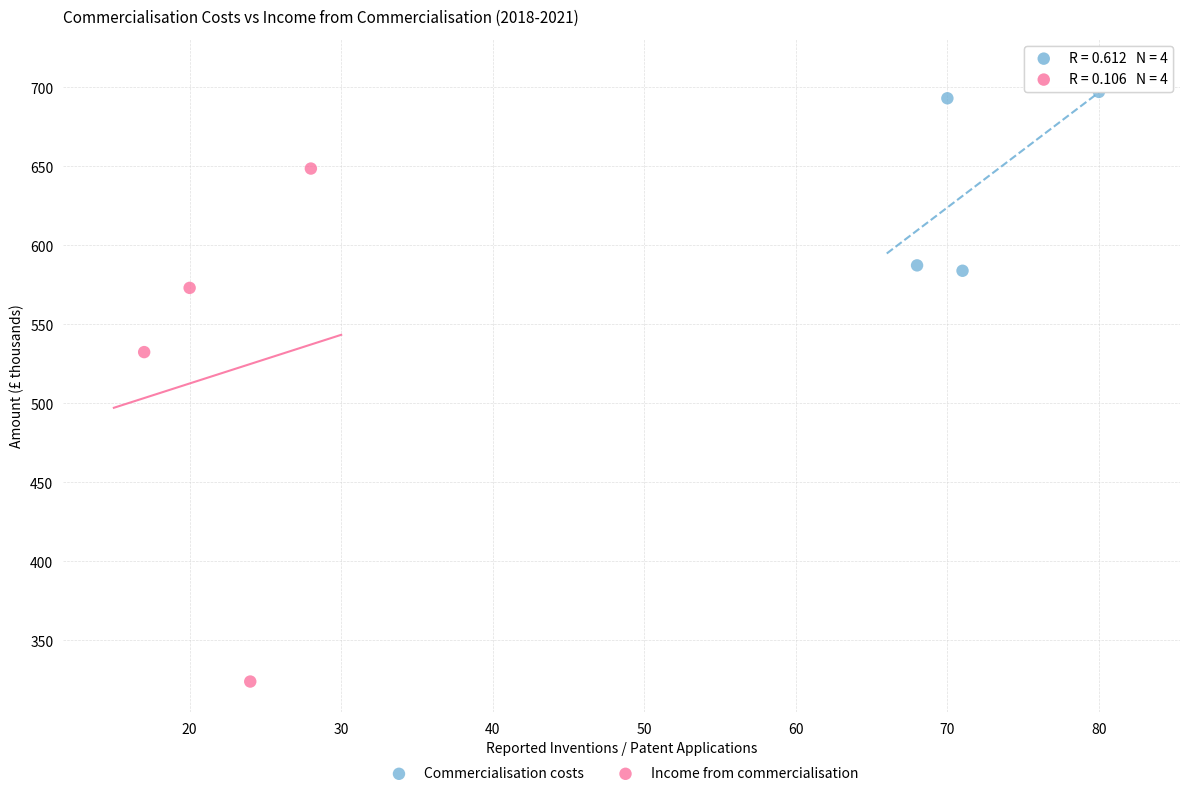

What are all the series names shown in the legend?

Commercialisation costs, Income from commercialisation